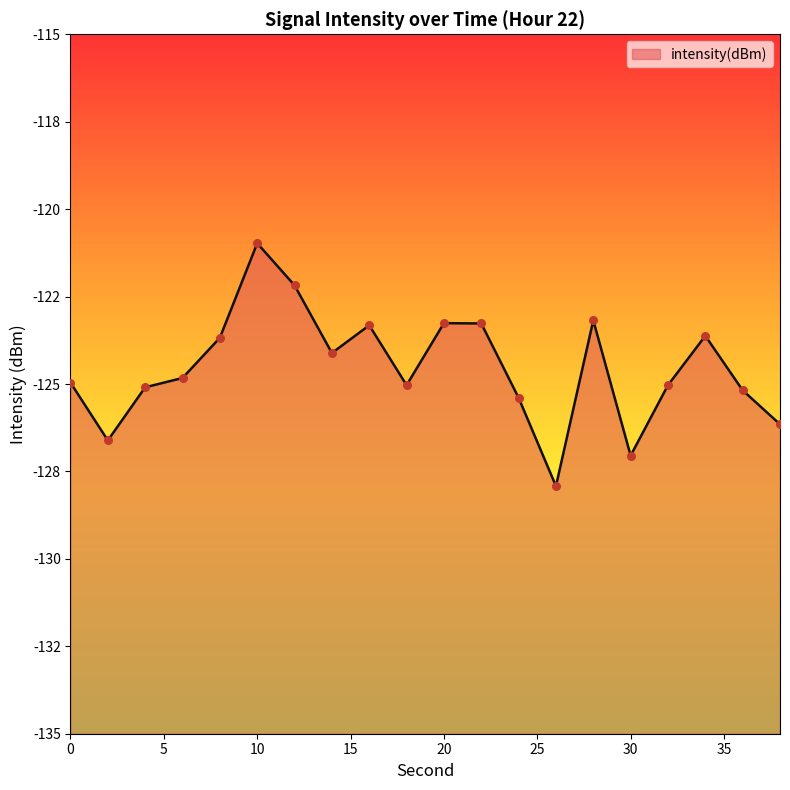

Which has a higher value, 10 or 0?

10